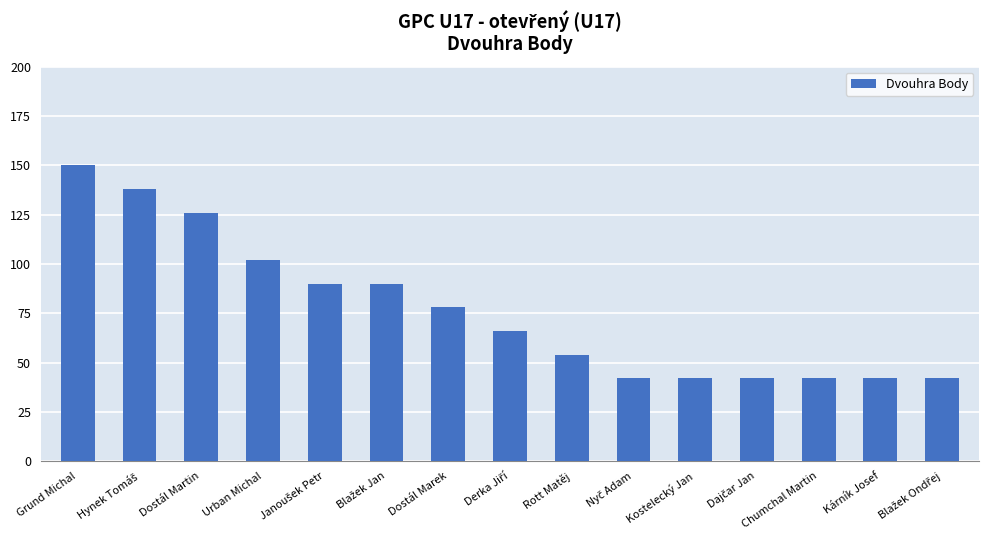

At which label does the data first exceed 66?

Grund Michal